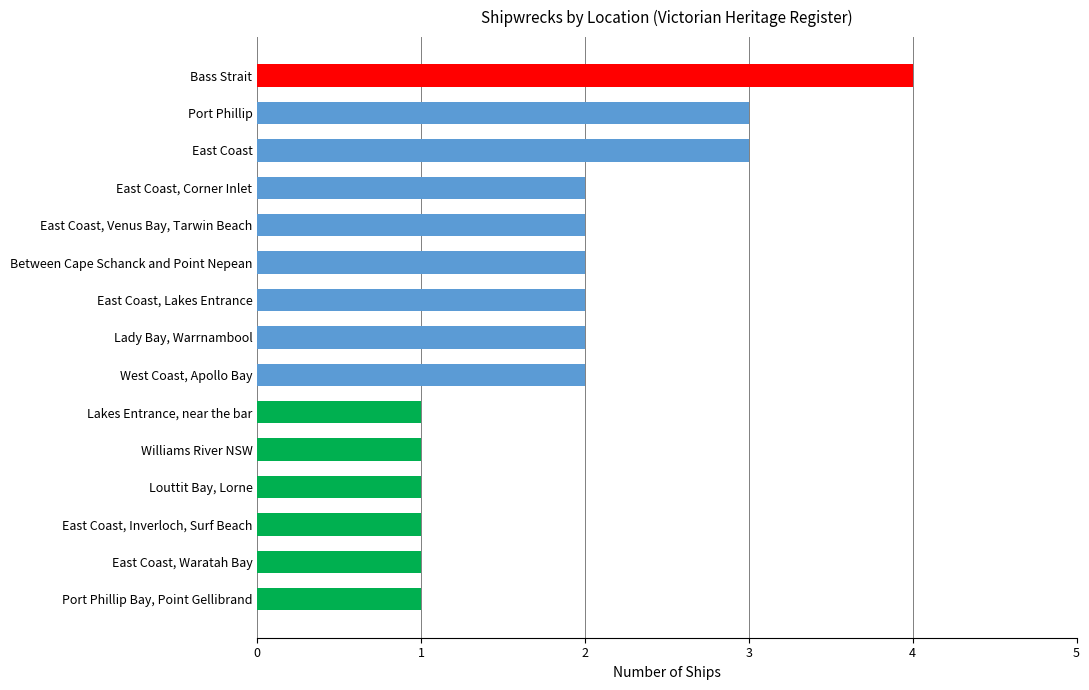

How many distinct data groups are displayed?

1